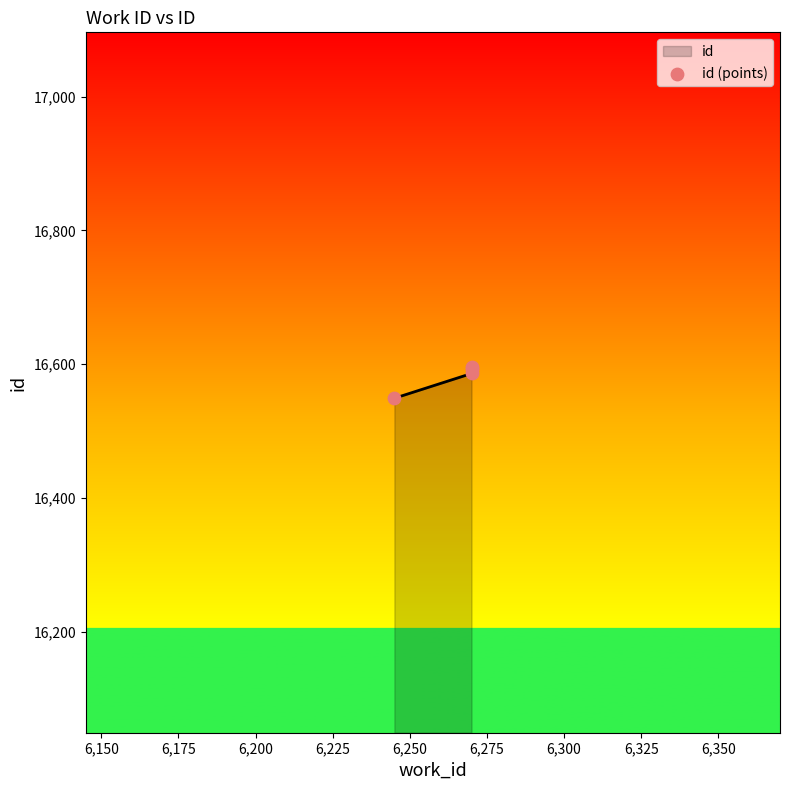

Approximately how many times larger is the value at 6,175 compared to 6,200?

1.0